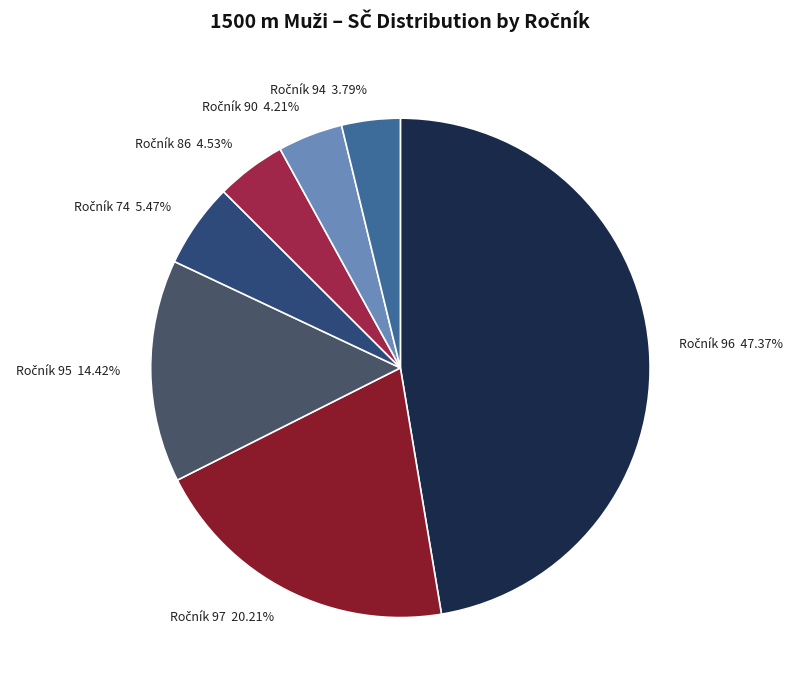

Is there any slice that represents more than half of the pie?

No